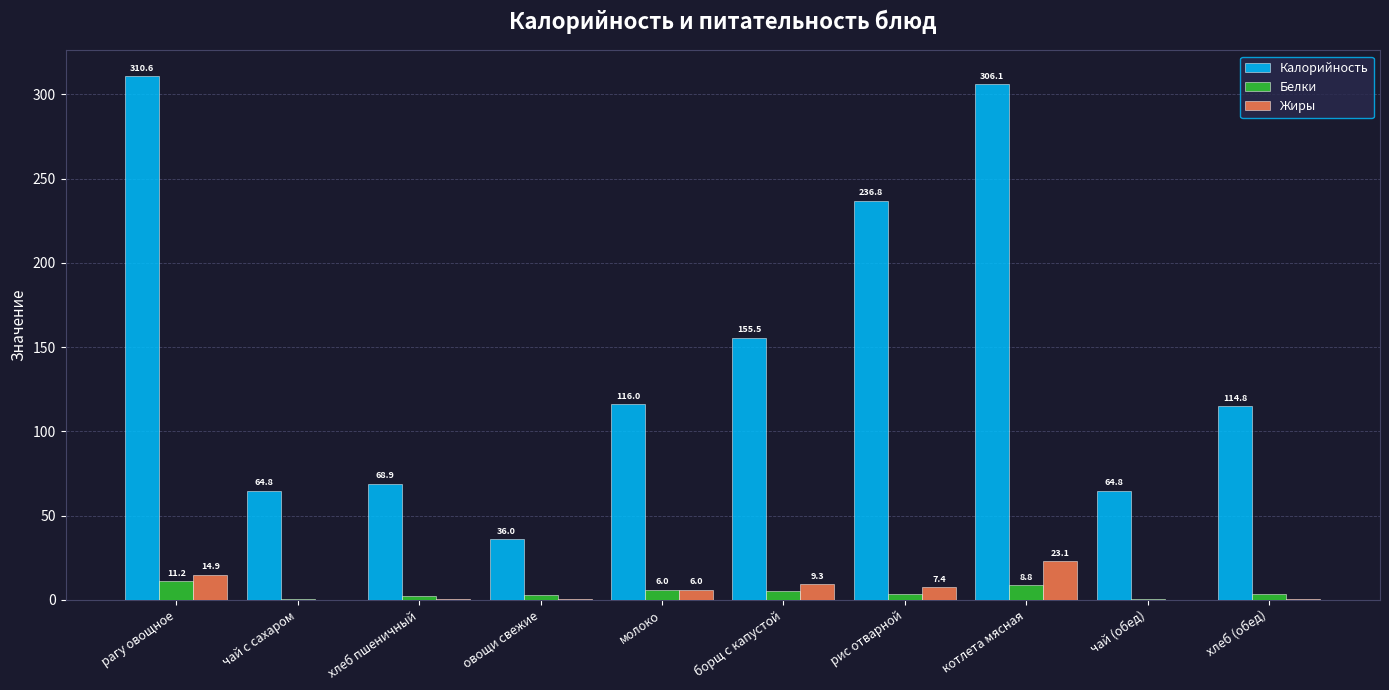

Which label corresponds to the largest value in the chart?

рагу овощное